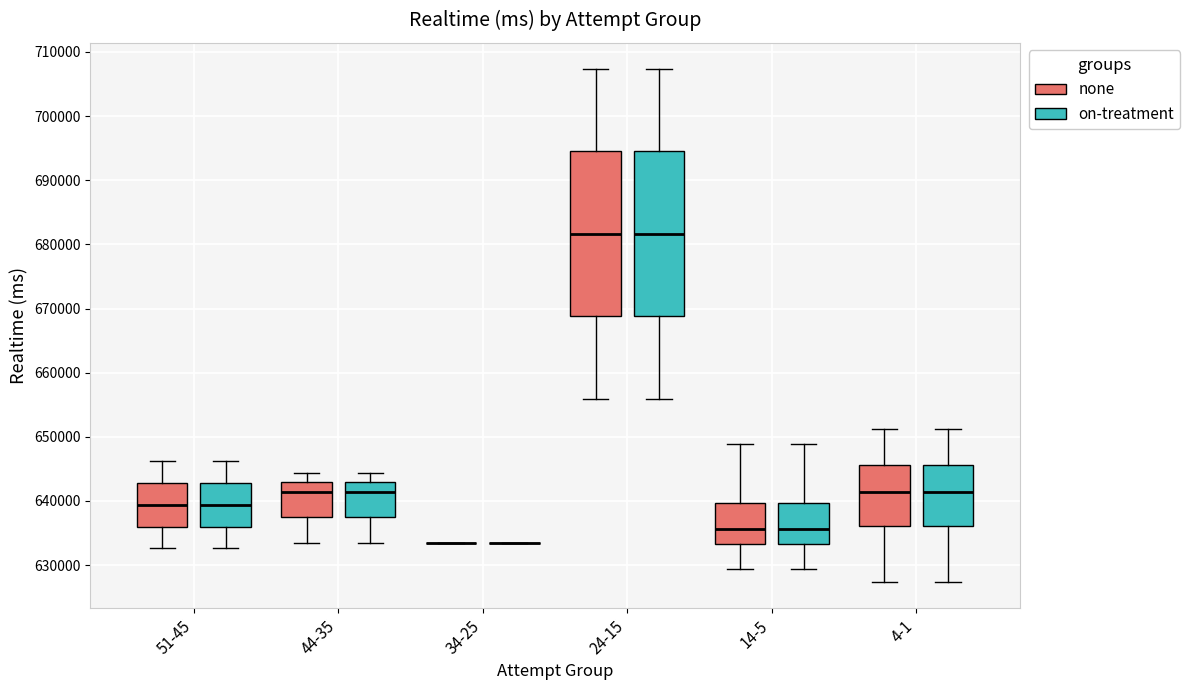

Reading left to right, read every box against the y-axis: the position of its median line, the range the box covers, and the ends of its whiskers. The values are not printed on the chart, so give them approximately, as read against the axis.

51-45 (none): median 639000, box 636000 to 643000, whiskers 633000 to 646000
51-45 (on-treatment): median 639000, box 636000 to 643000, whiskers 633000 to 646000
44-35 (none): median 641000, box 637000 to 643000, whiskers 633000 to 644000
44-35 (on-treatment): median 641000, box 637000 to 643000, whiskers 633000 to 644000
34-25 (none): box collapsed to a line at 633000, whiskers 633000 to 633000
34-25 (on-treatment): box collapsed to a line at 633000, whiskers 633000 to 633000
24-15 (none): median 682000, box 669000 to 695000, whiskers 656000 to 707000
24-15 (on-treatment): median 682000, box 669000 to 695000, whiskers 656000 to 707000
14-5 (none): median 636000, box 633000 to 640000, whiskers 629000 to 649000
14-5 (on-treatment): median 636000, box 633000 to 640000, whiskers 629000 to 649000
4-1 (none): median 641000, box 636000 to 646000, whiskers 627000 to 651000
4-1 (on-treatment): median 641000, box 636000 to 646000, whiskers 627000 to 651000